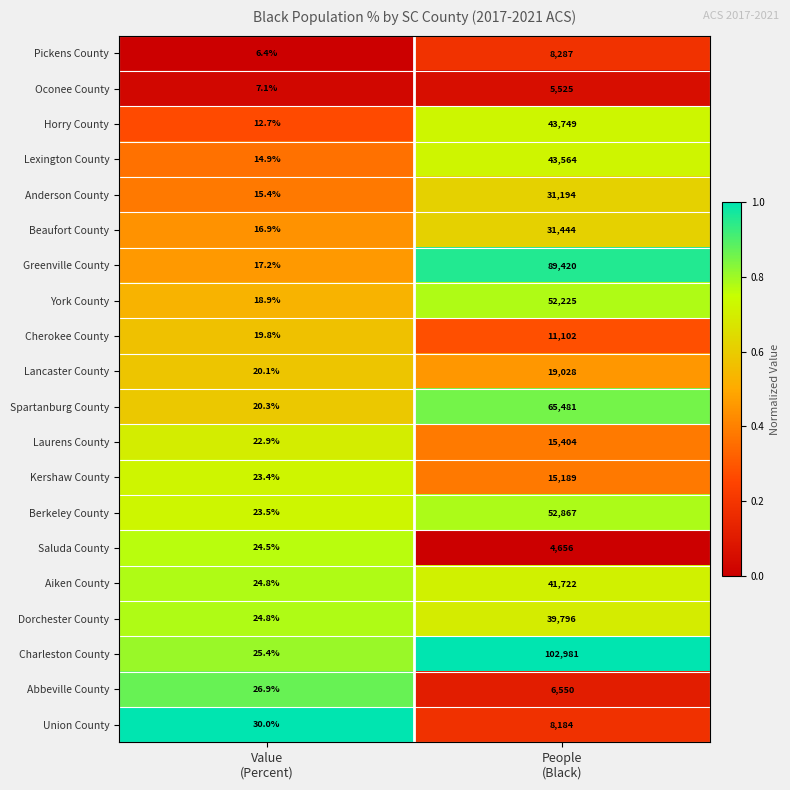

At which category is the sum across all series the highest?

People
(Black)